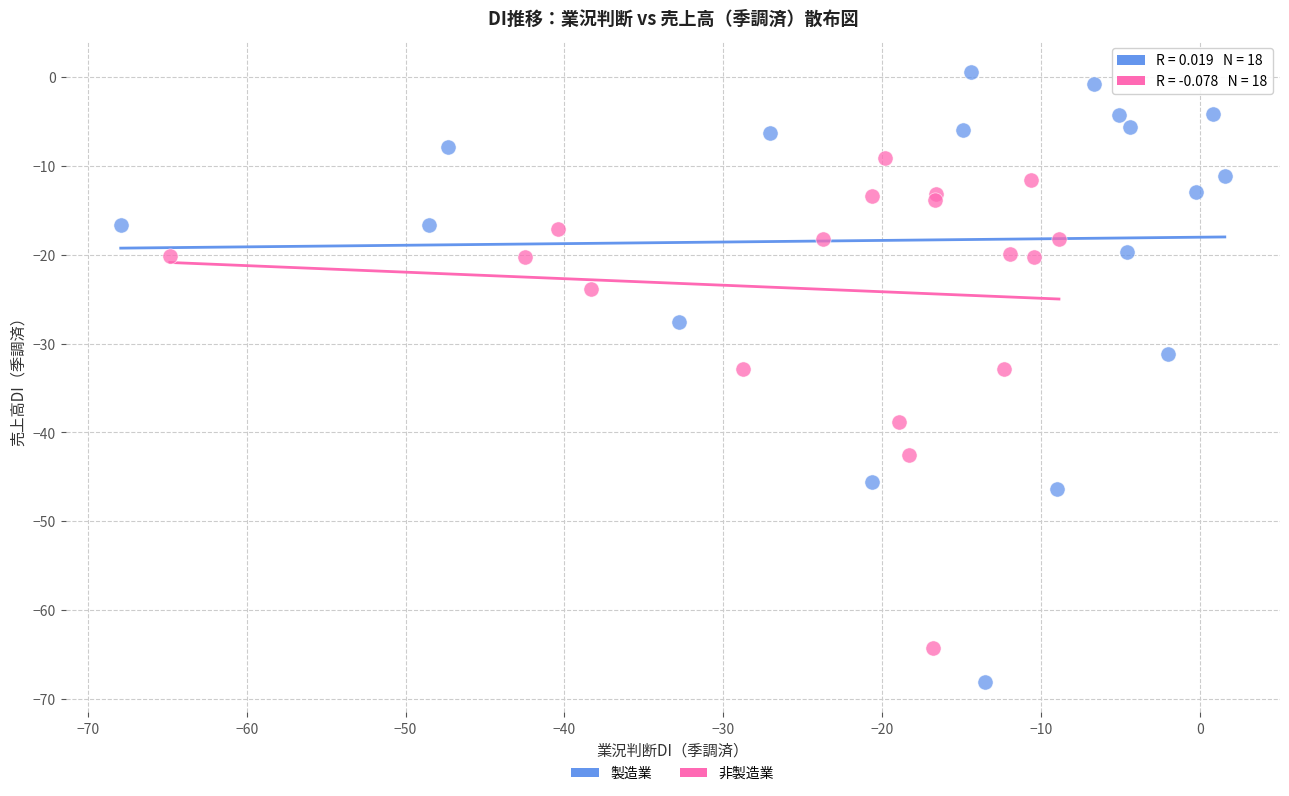

Which series reaches the minimum Y coordinate?

製造業